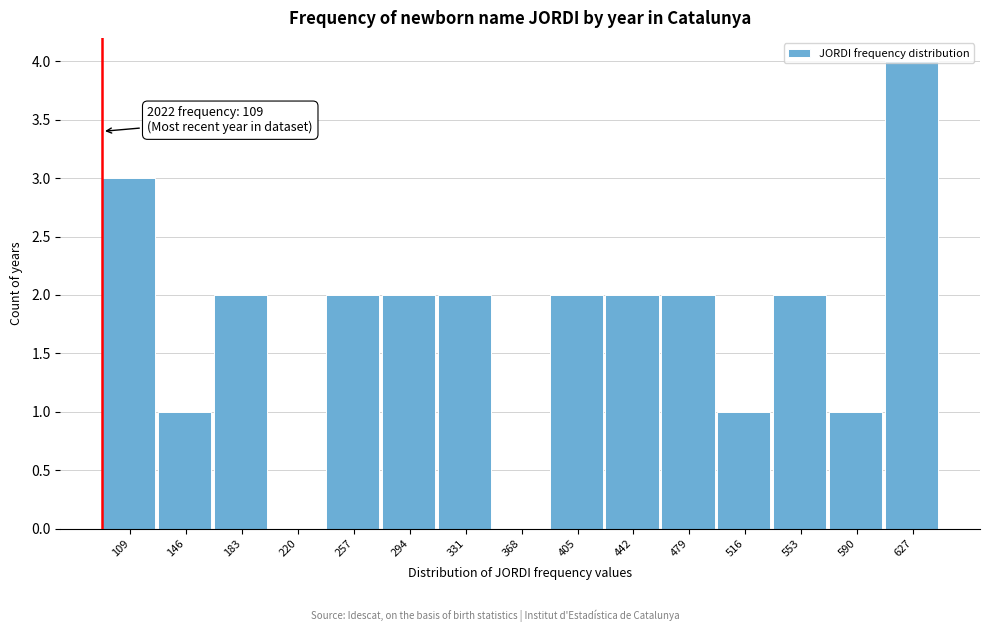

Is it true that the value at 553 is 3?

False